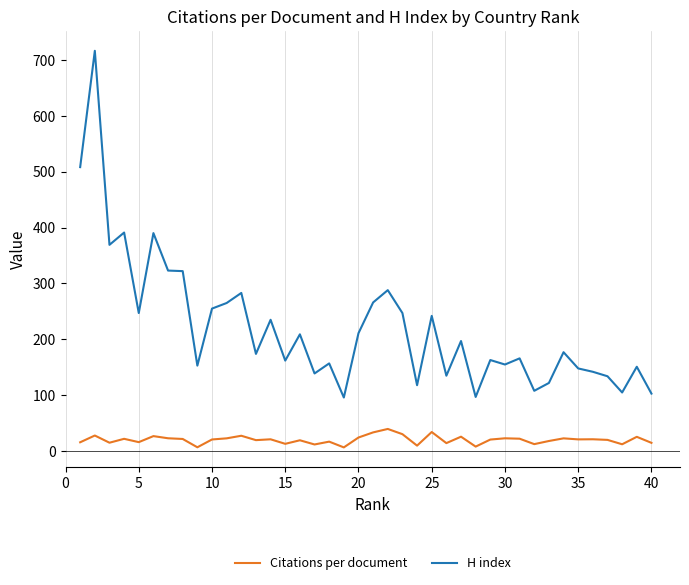

What is the difference between the second highest and minimum values in the H index series?

412.0